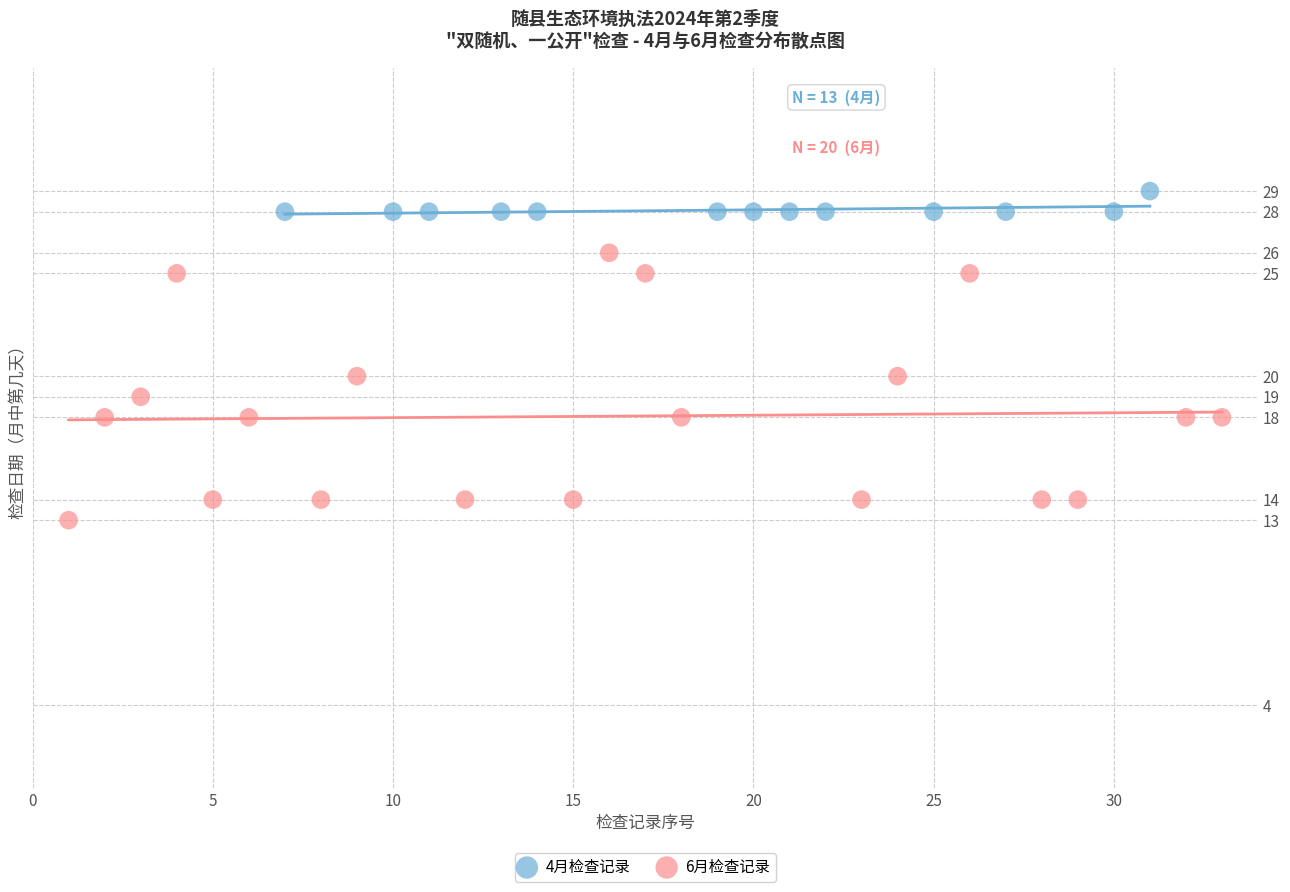

Which series reaches the maximum Y coordinate?

4月检查记录